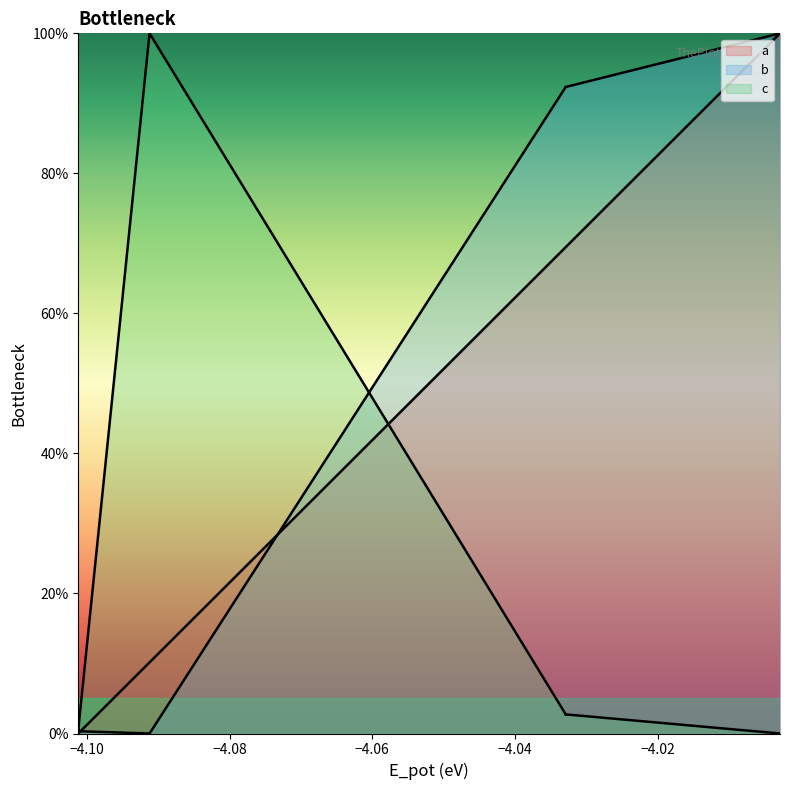

What is the sum of all b values?

565.9